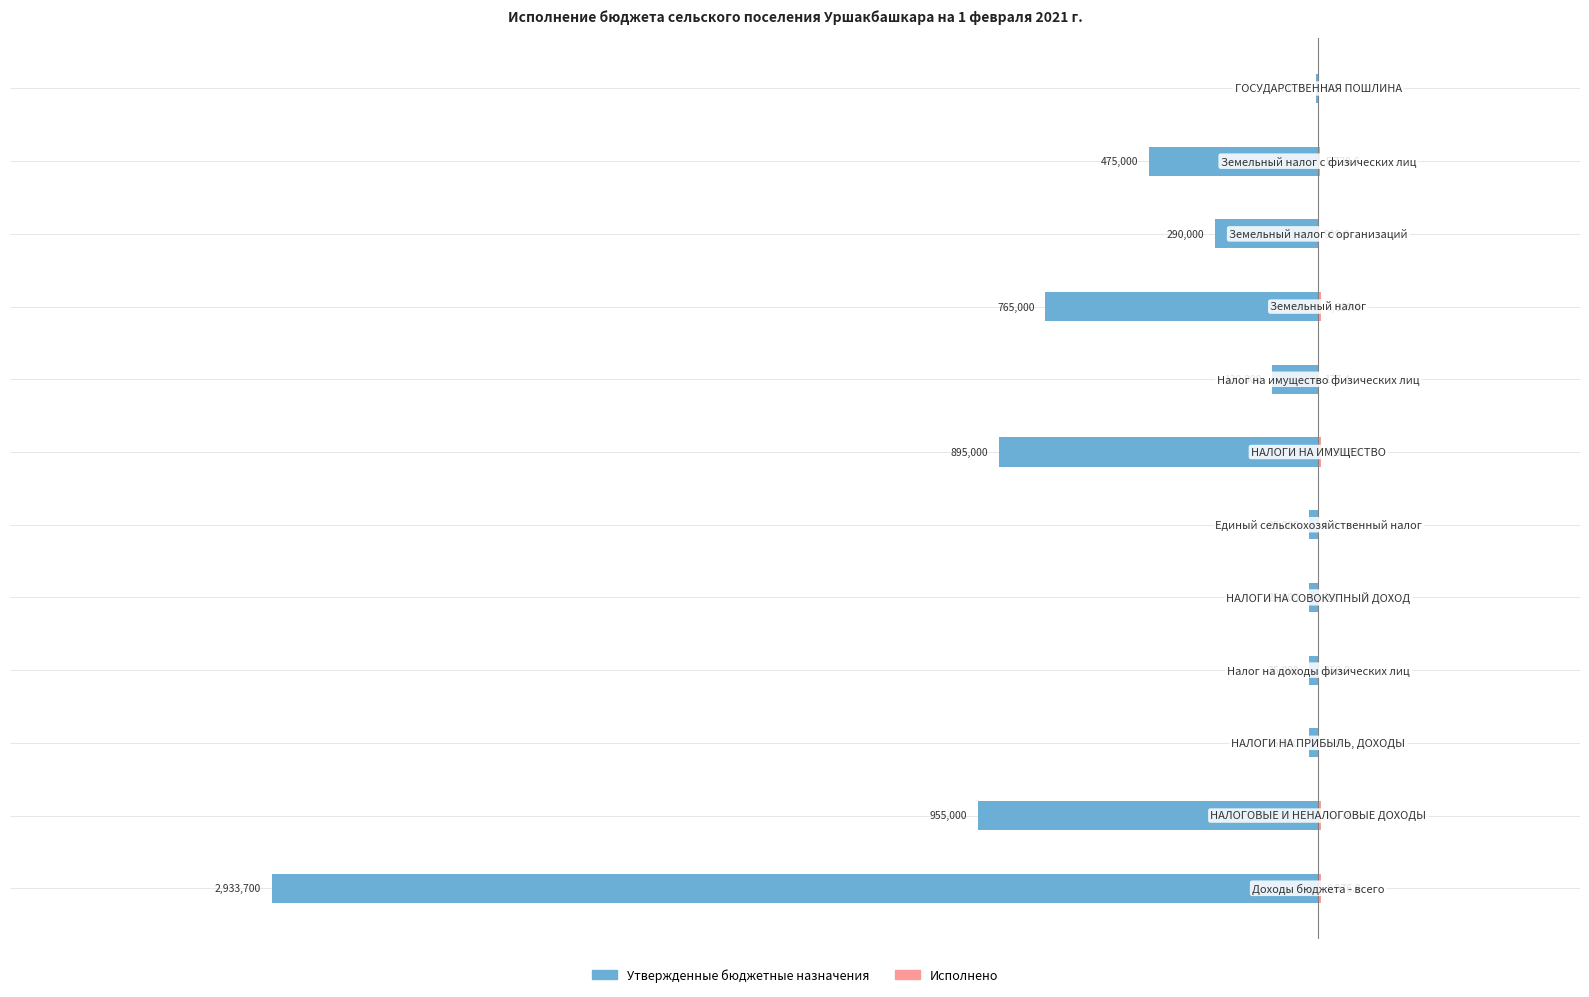

Reading left to right, what are all the values shown in this chart?

Утвержденные бюджетные назначения: -2933700.0	-955000.0	-25000.0	-25000.0	-25000.0	-25000.0	-895000.0	-130000.0	-765000.0	-290000.0	-475000.0	-7000.0
Исполнено: 6976.9	6976.9	159.9	159.9	0.0	0.0	6817.0	177.4	6639.6	909.0	5730.6	0.0